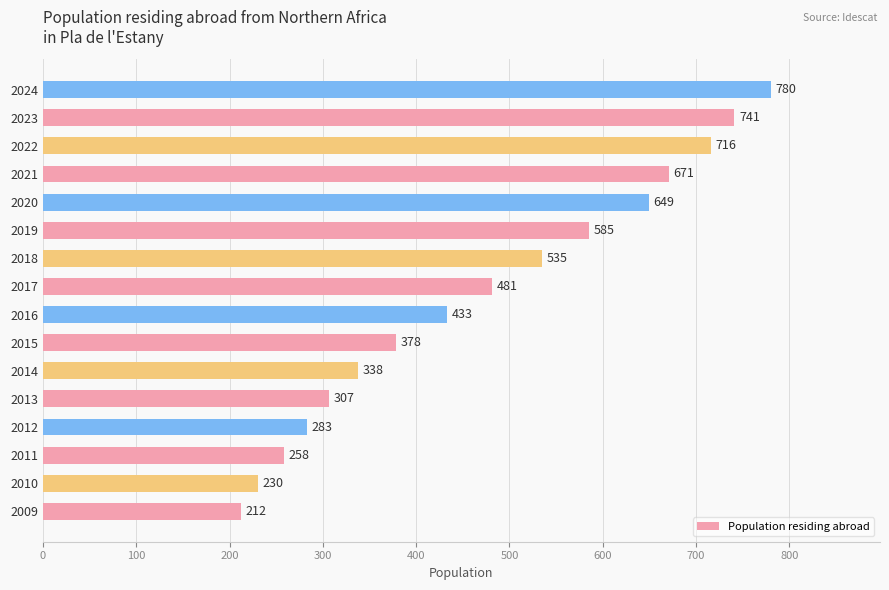

What is the sum of all values?

7597